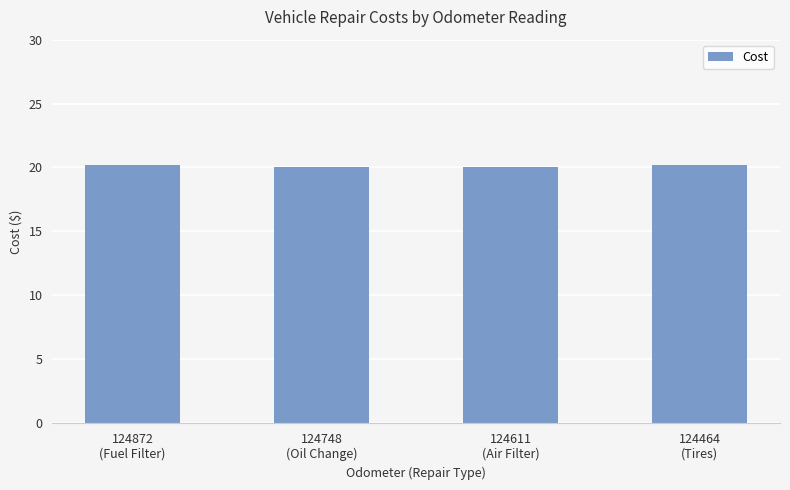

What is the minimum value shown in the chart?

20.0